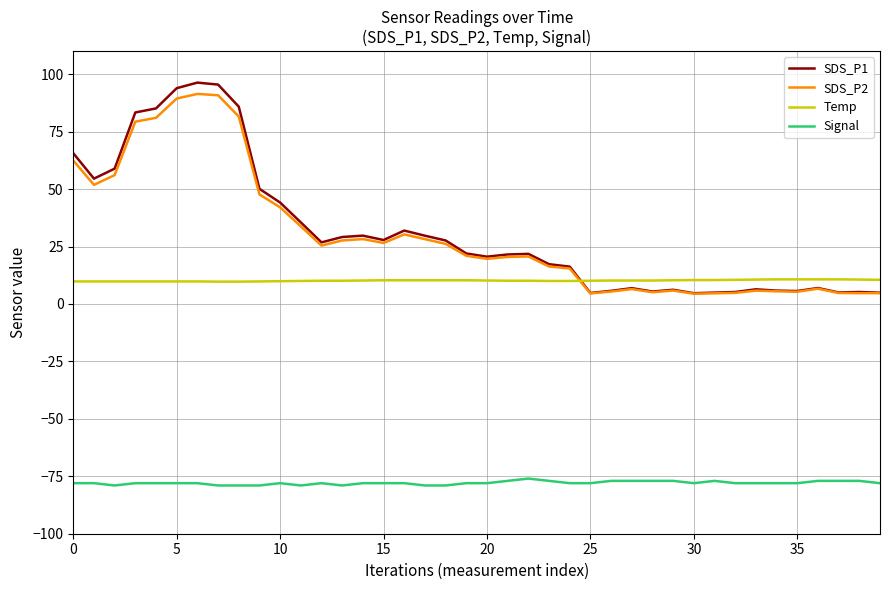

What is the greatest value displayed?

96.3